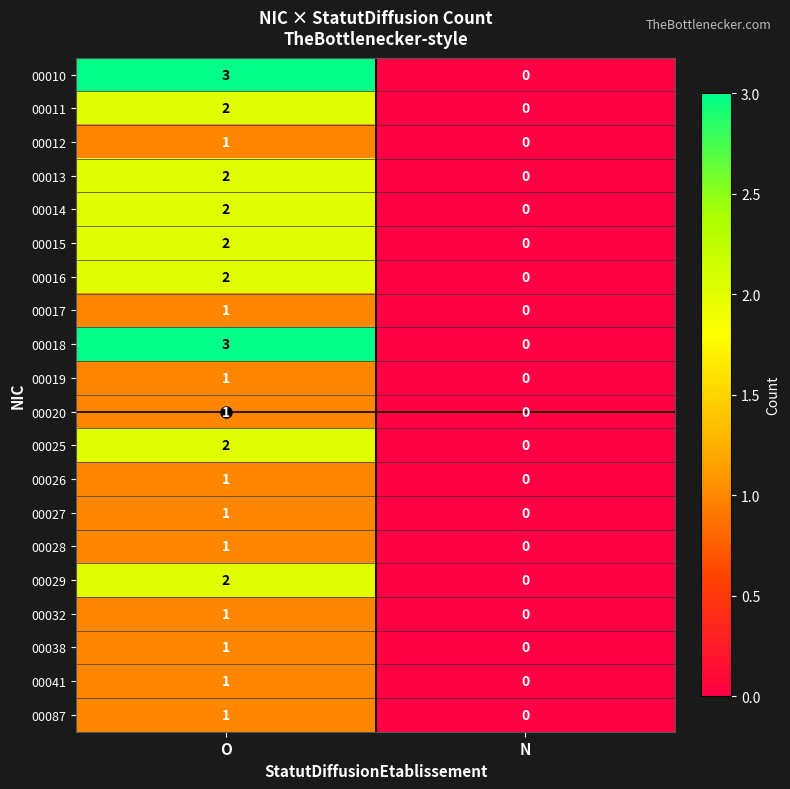

True or false: 00028 has a value of 1 at N.

False